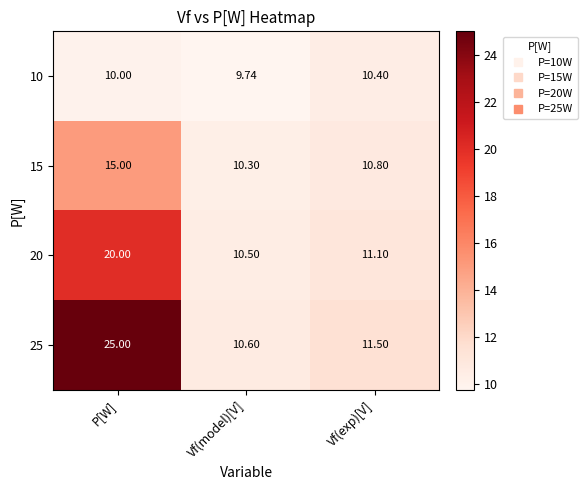

At which category is the sum across all series the highest?

P[W]